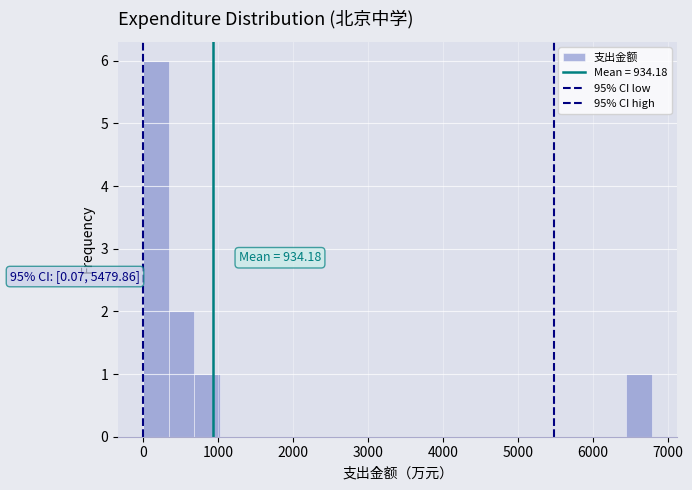

Read against the x-axis, roughly where is the centre of the tallest bar?

200